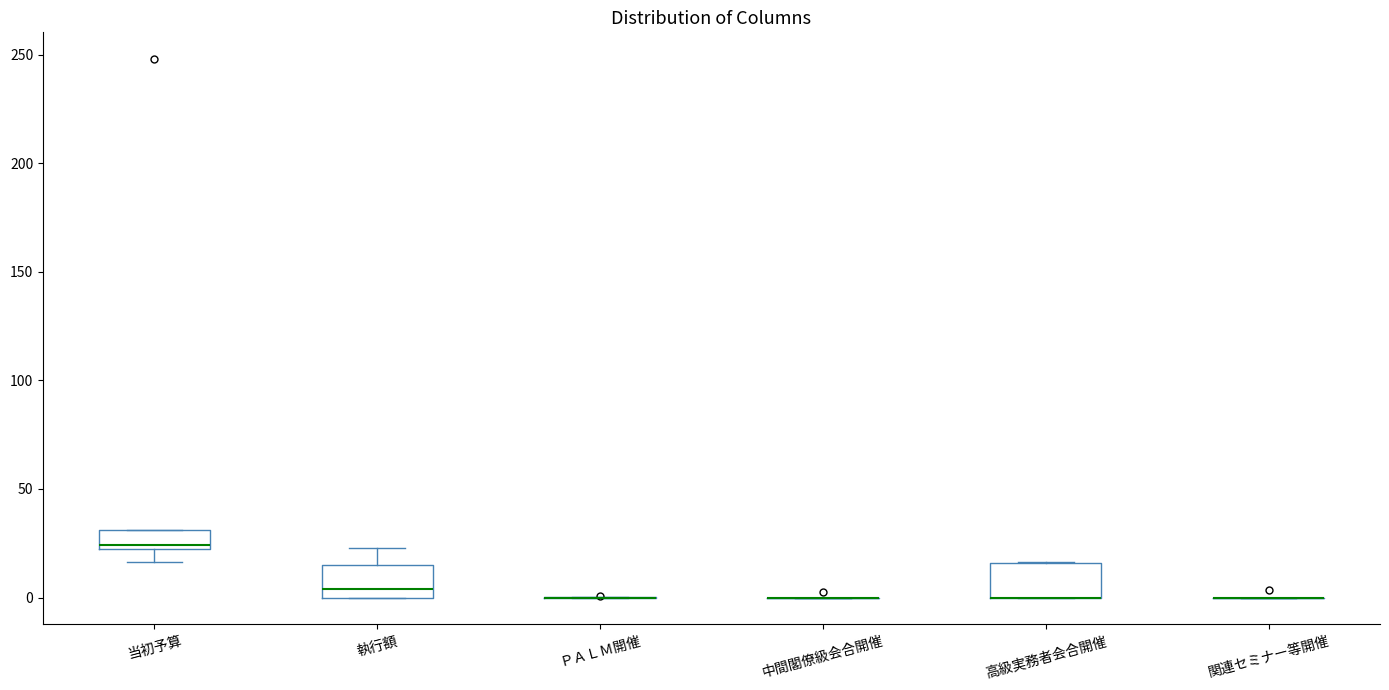

Reading left to right, transcribe this box plot: for each box, give where its median line is, the range the box spans, and where its two whiskers end, as read against the y-axis. The values are not printed on the chart, so give them approximately, as read against the axis.

当初予算: median 25, box 20 to 30, whiskers 15 to 30
執行額: median 5, box 0 to 15, whiskers 0 to 25
ＰＡＬＭ開催: box collapsed to a line at 0, whiskers 0 to 0
中間閣僚級会合開催: box collapsed to a line at 0, whiskers 0 to 0
高級実務者会合開催: median 0 (drawn on the box's lower edge), box 0 to 15, whiskers 0 to 15
関連セミナー等開催: box collapsed to a line at 0, whiskers 0 to 0